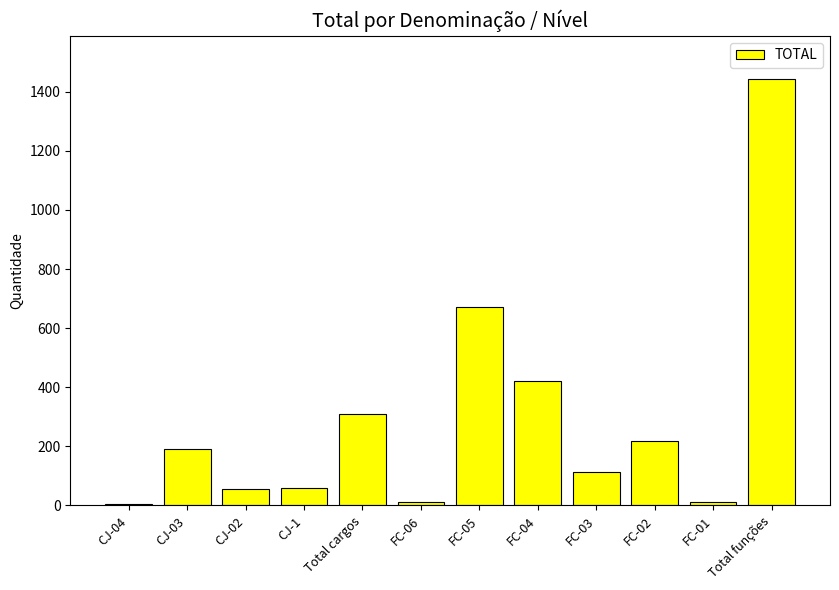

True or false: the data shows 2081 at Total funções.

False